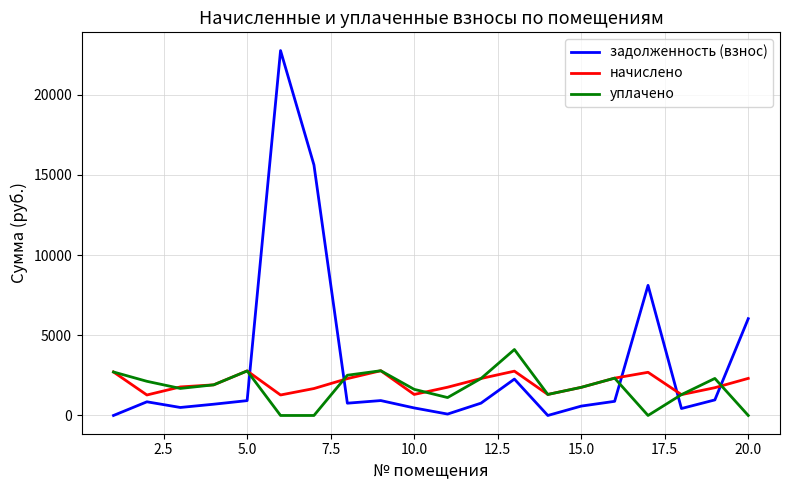

Which series ends up on top after the final intersection of задолженность (взнос) and начислено?

задолженность (взнос)